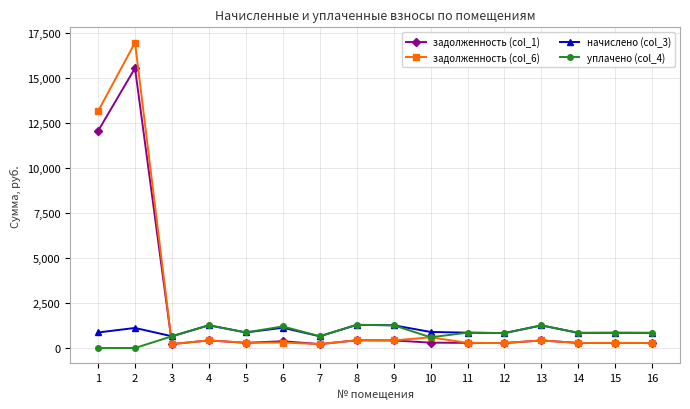

What is the maximum value shown in the chart?

16982.1